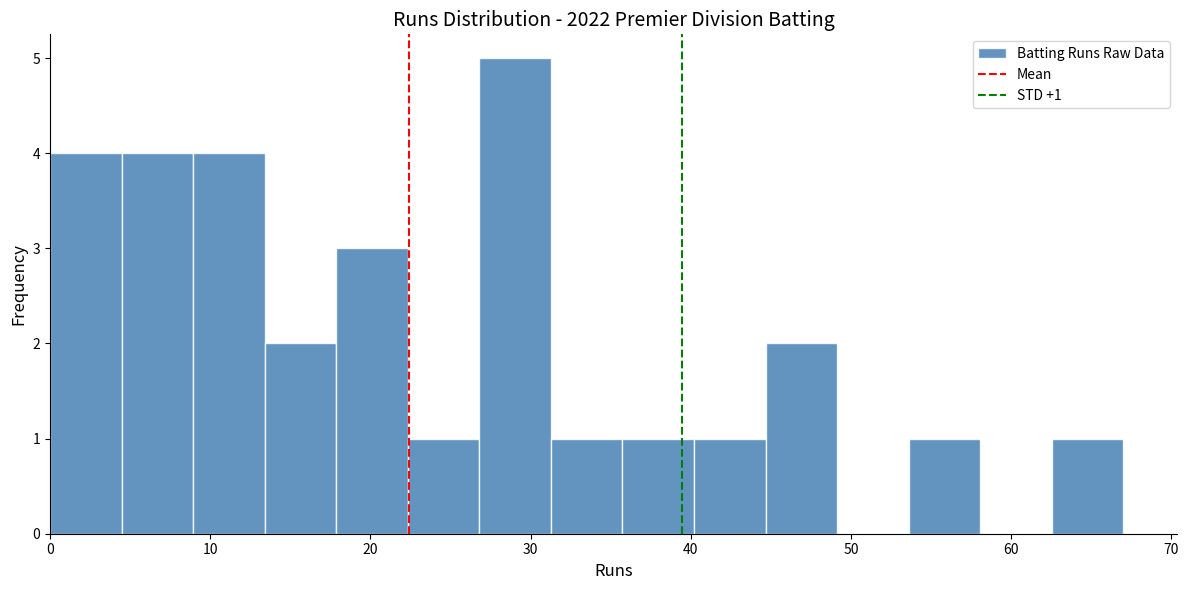

Which range on the x-axis has the tallest bar?

27 to 31